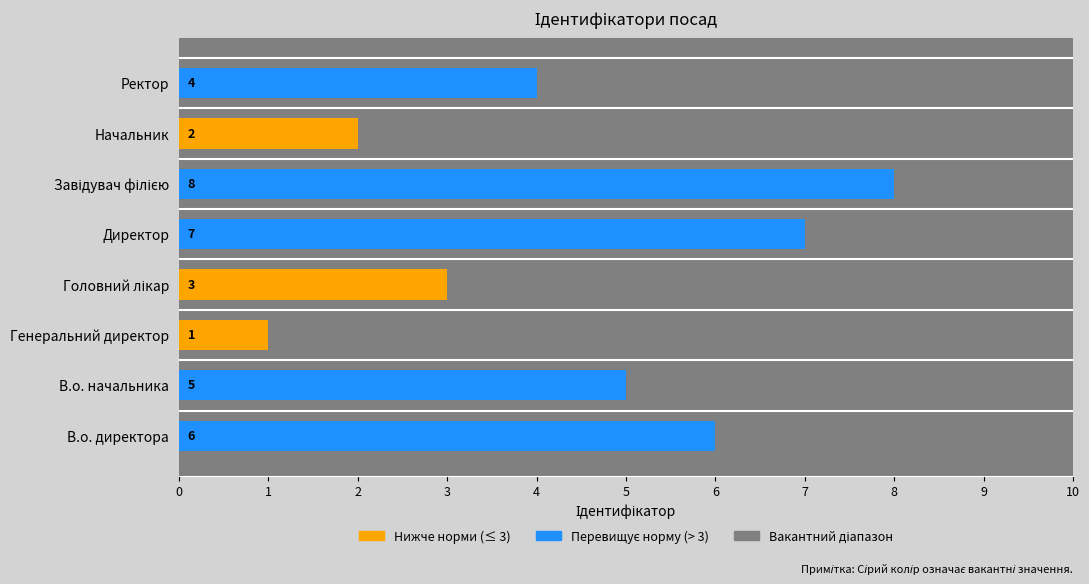

True or false: the data shows 3 at В.о. начальника.

False